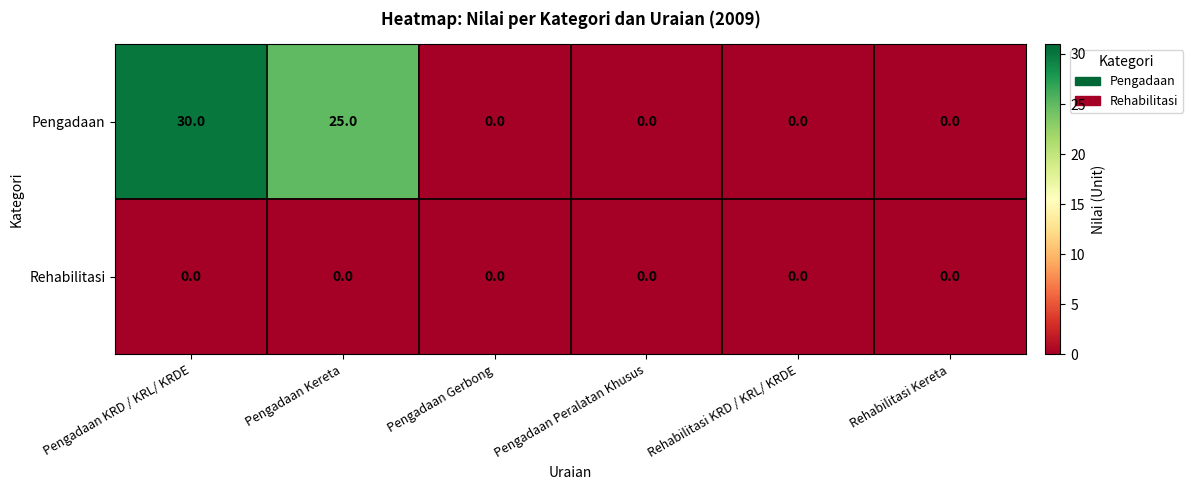

How many distinct data groups are displayed?

2